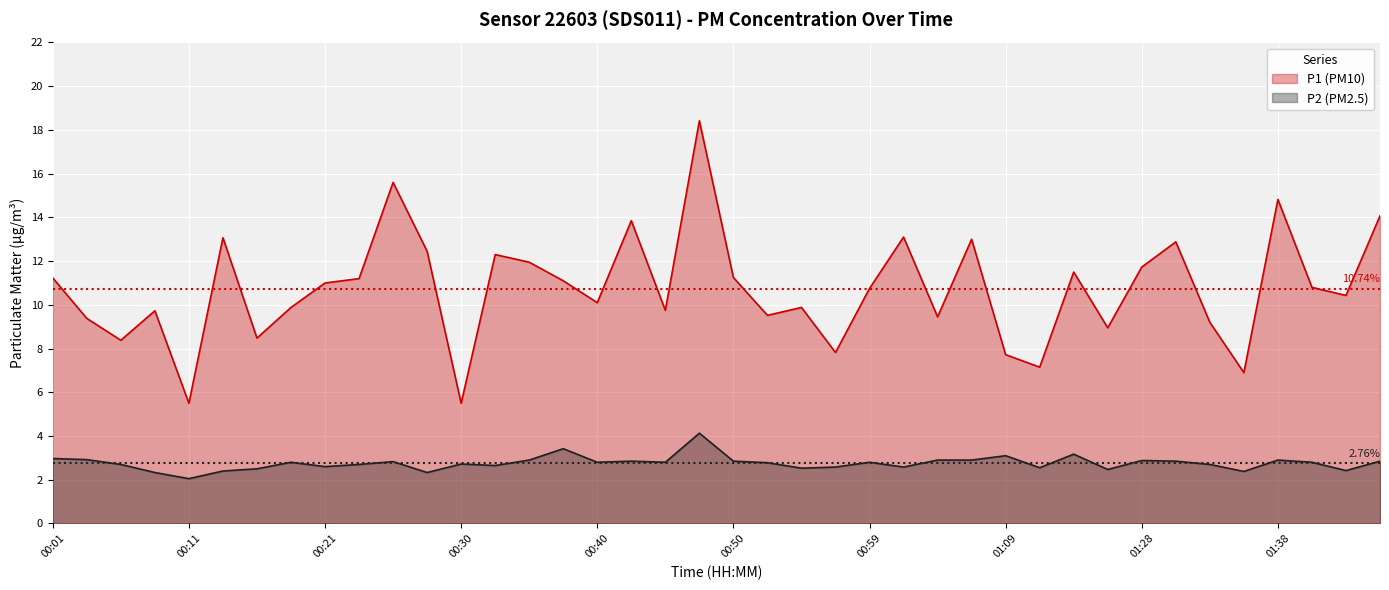

How many categories are shown in the chart?

40